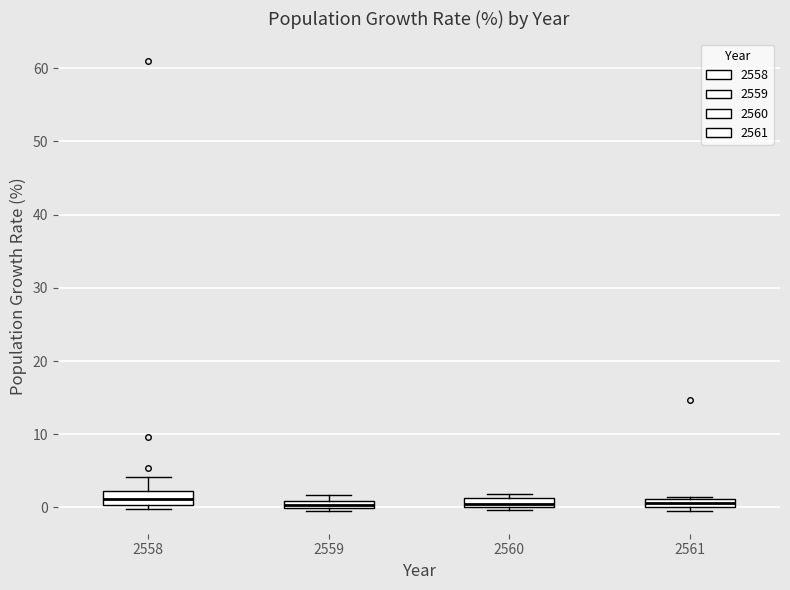

Where is the upper edge of the box at x = 2559 on the y-axis? The values are not printed on the chart, so give them approximately, as read against the axis.

1